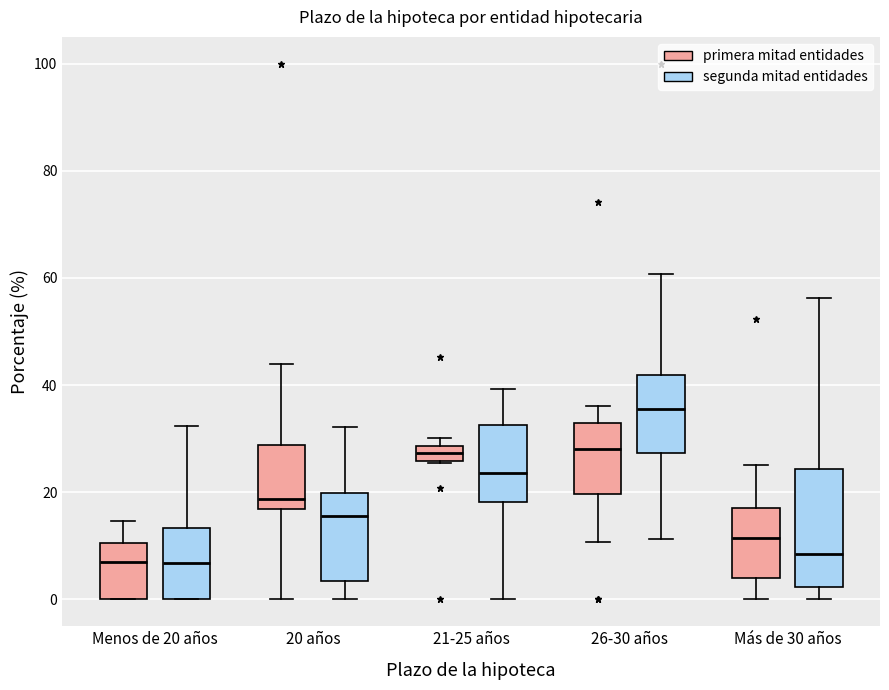

Which box's median line is the highest?

26-30 años (segunda mitad entidades)